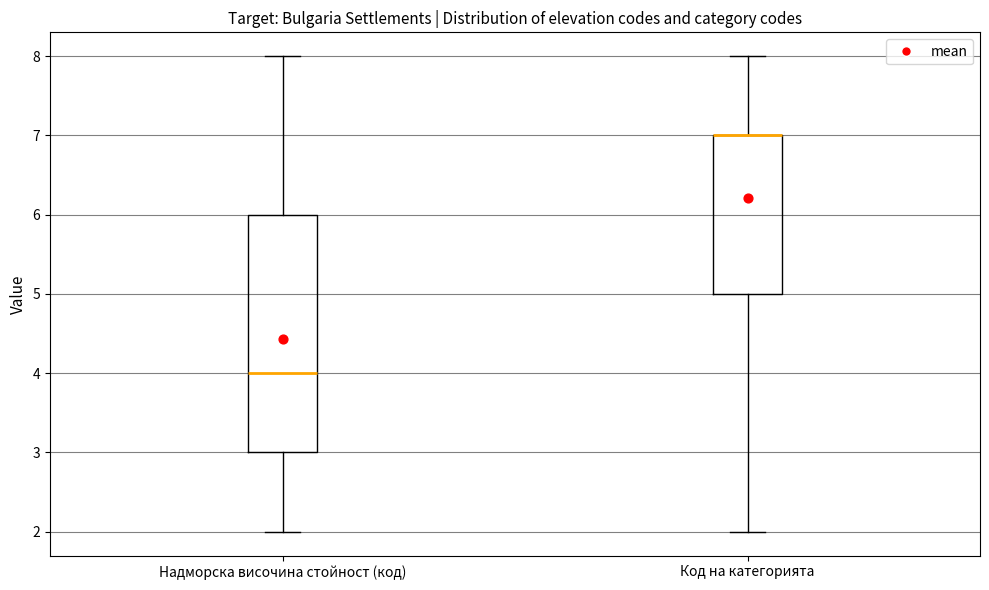

Which box is the tallest, from its lower edge to its upper edge?

Надморска височина стойност (код)